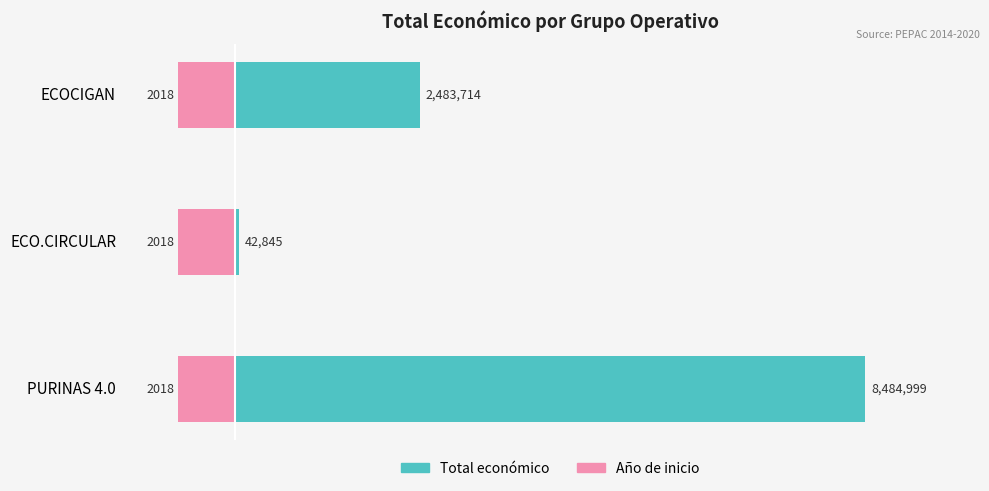

The Total económico series shows 4.1 at ECOCIGAN. True or false?

False